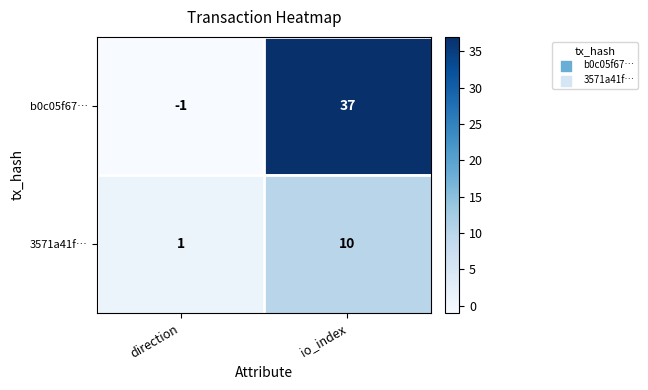

The value of b0c05f67… at io_index is 37. True or false?

True